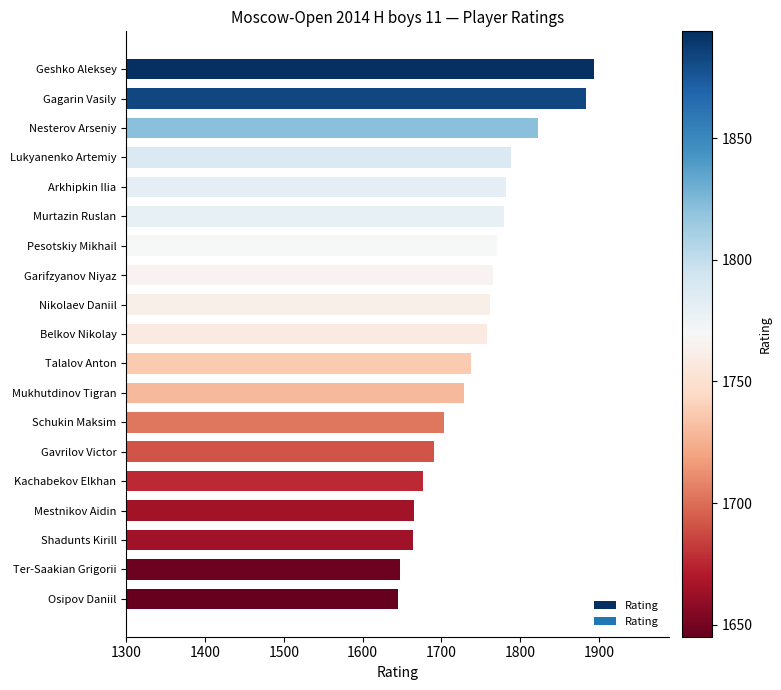

Which has a higher value, Talalov Anton or Ter-Saakian Grigorii?

Talalov Anton